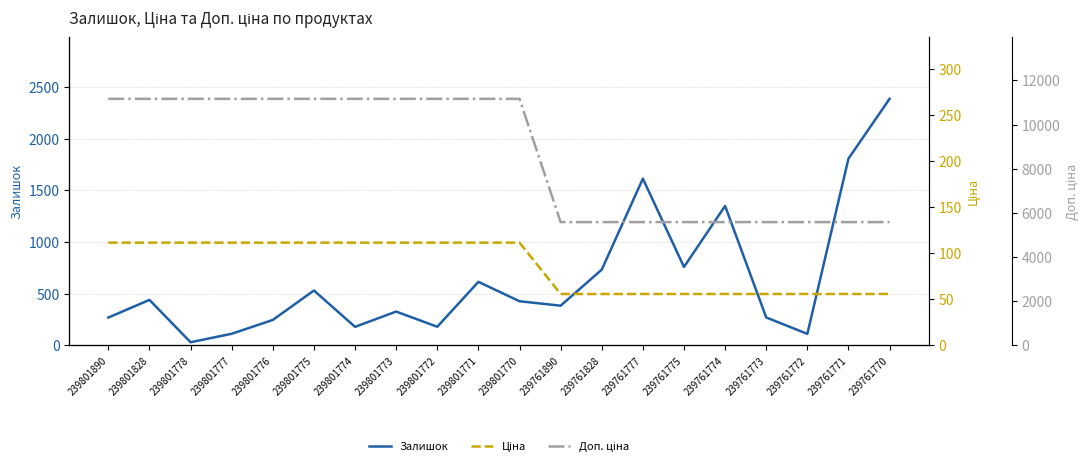

At which category is the sum across all series the highest?

239801771